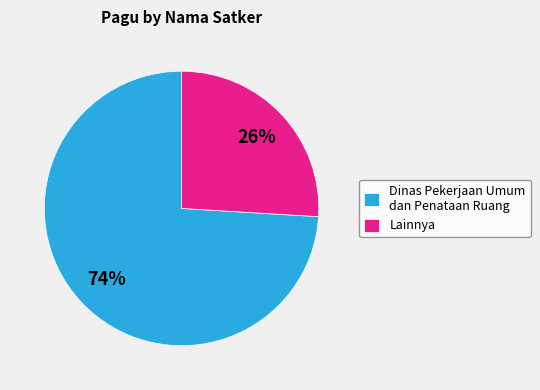

Between Lainnya and Dinas Pekerjaan Umum dan Penataan Ruang, which is larger?

Dinas Pekerjaan Umum dan Penataan Ruang